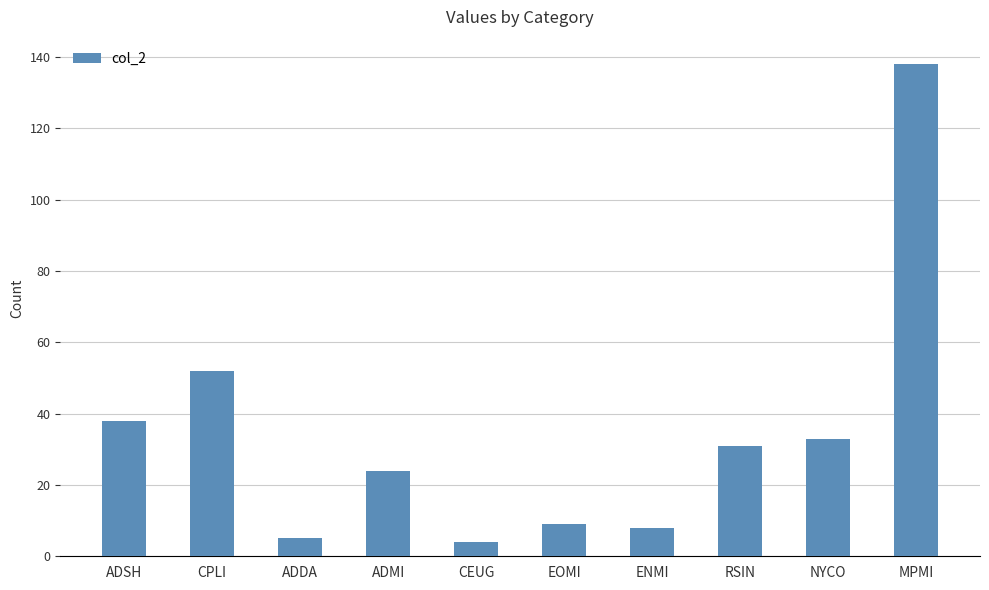

Reading left to right, what are all the values shown in this chart?

38	52	5	24	4	9	8	31	33	138